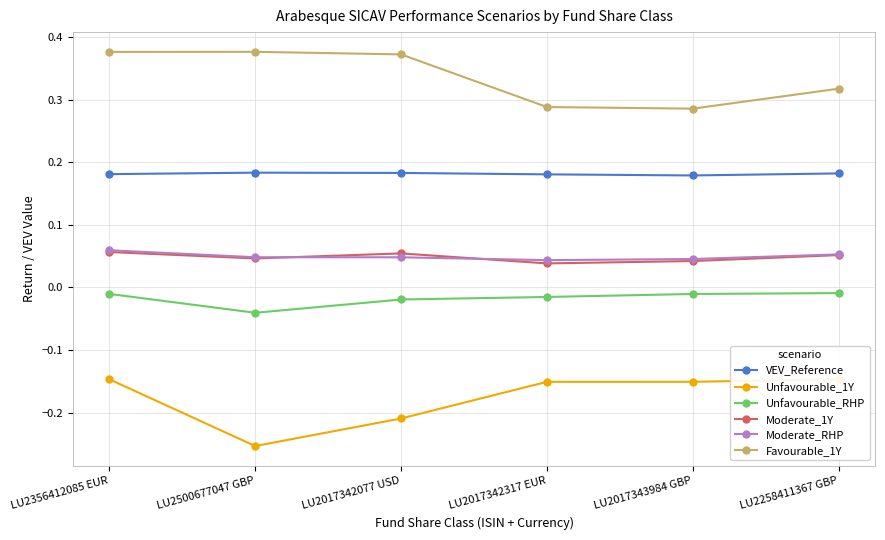

What is the label of the 4th point from the left?

LU2017342317 EUR